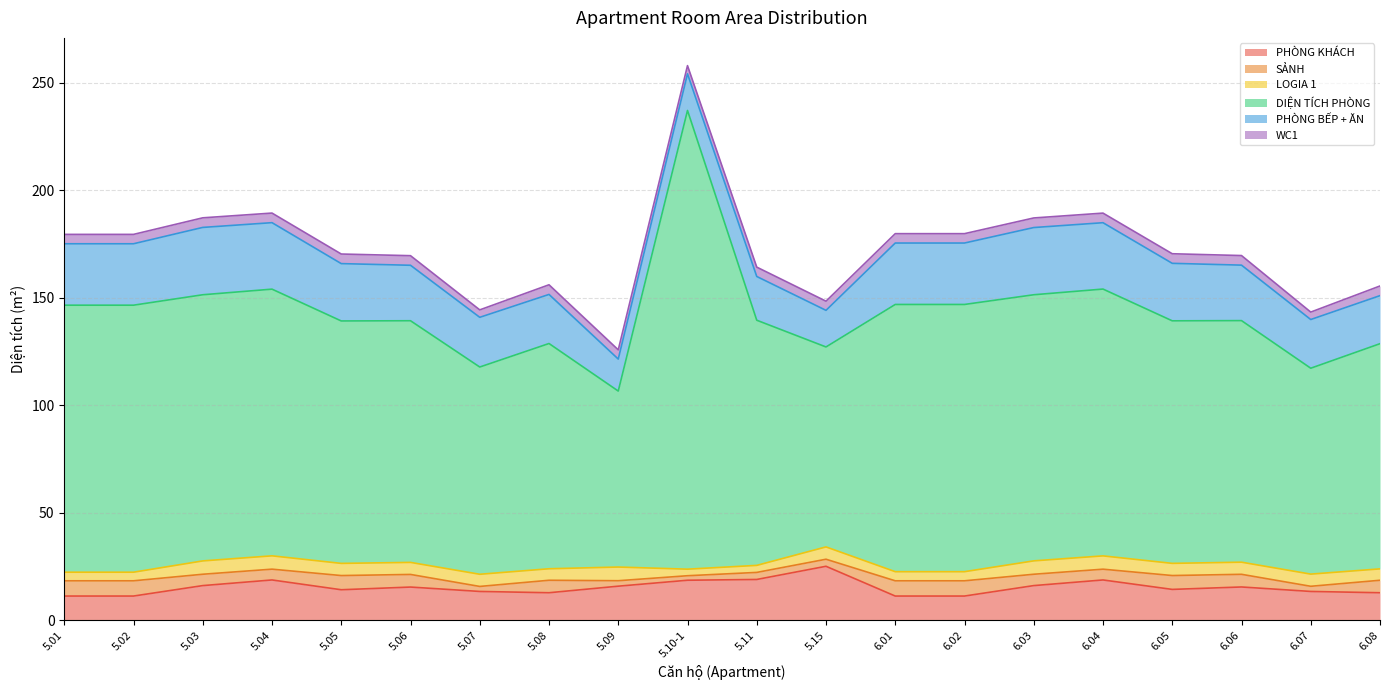

Does the chart have visible grid lines?

Yes